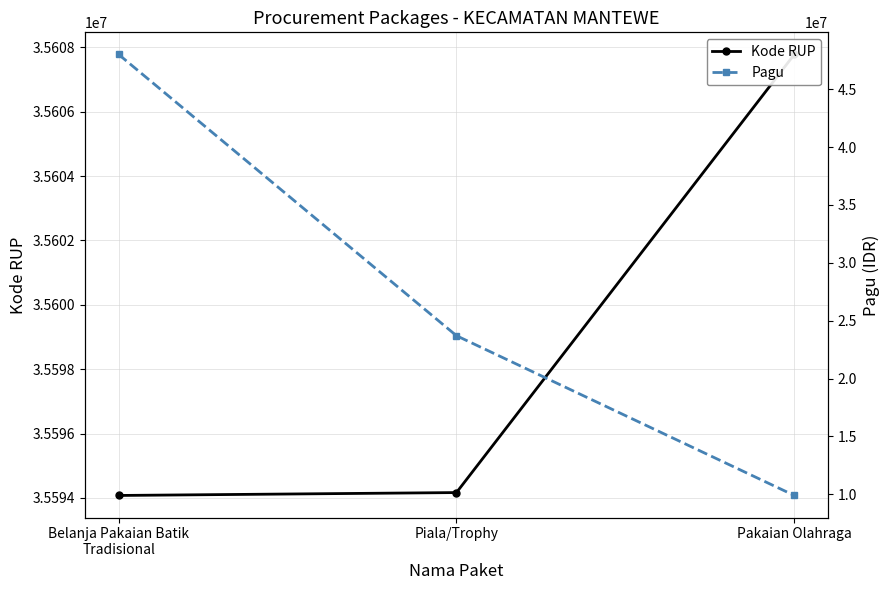

What is the value of the Pagu point at the 2nd from the left?

23700000